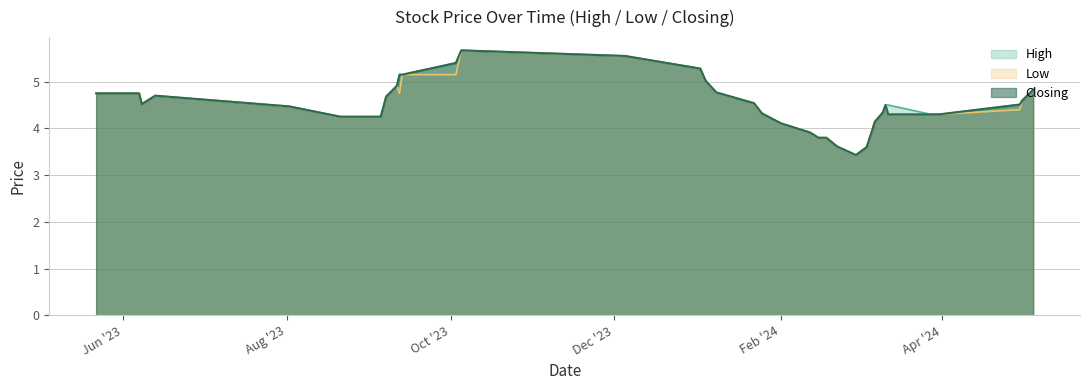

Is the value of Closing at 1 greater than the value of High at 31?

Yes